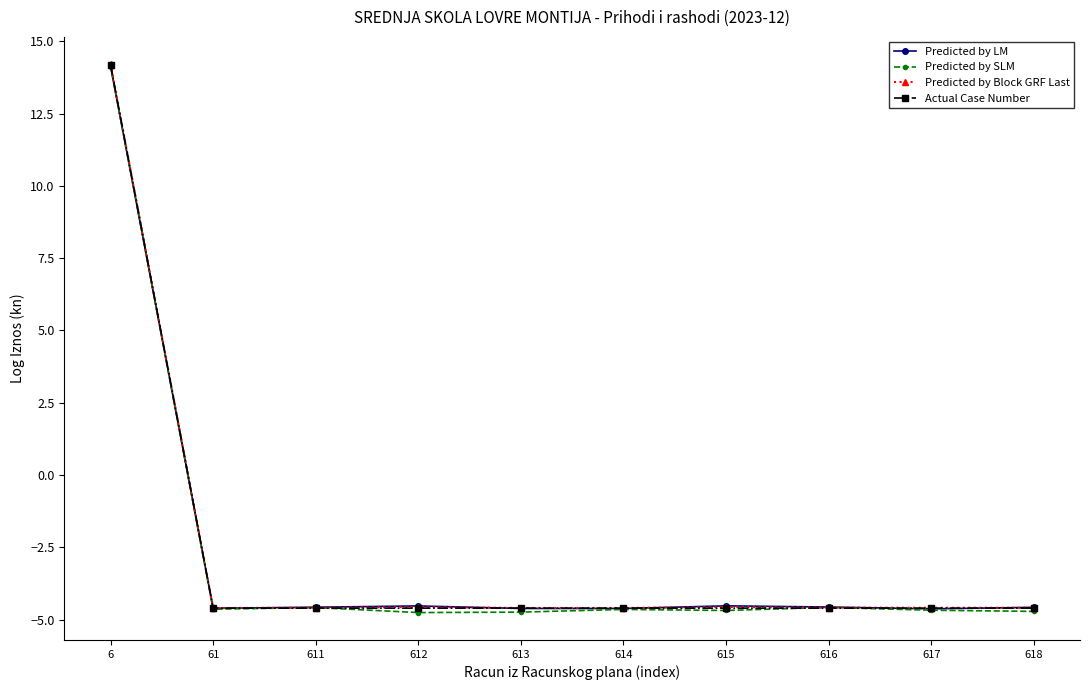

What is the total value across all series at 618?

-18.5